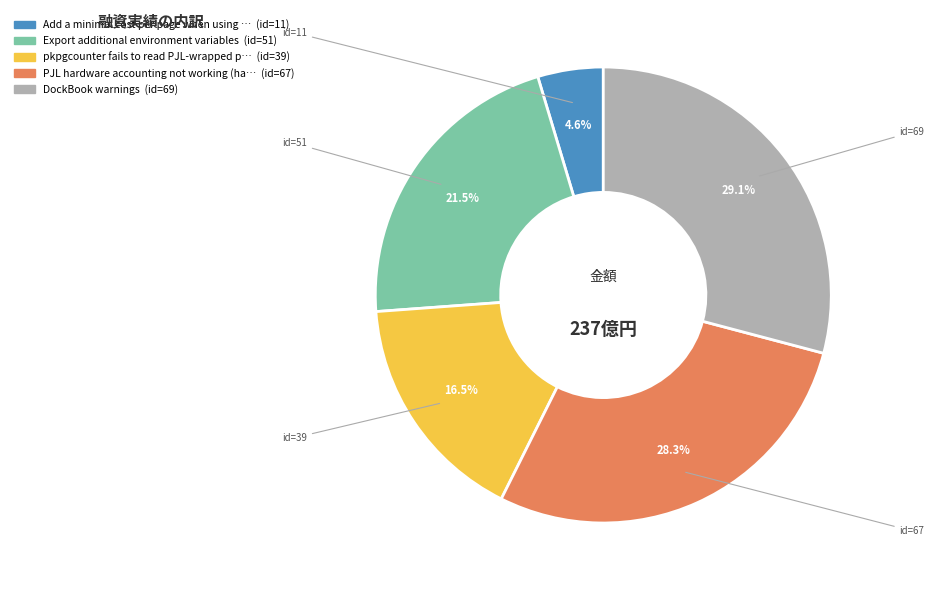

What is the ratio of the value at Add a minimal cost per page to the value at DockBook warnings?

0.2